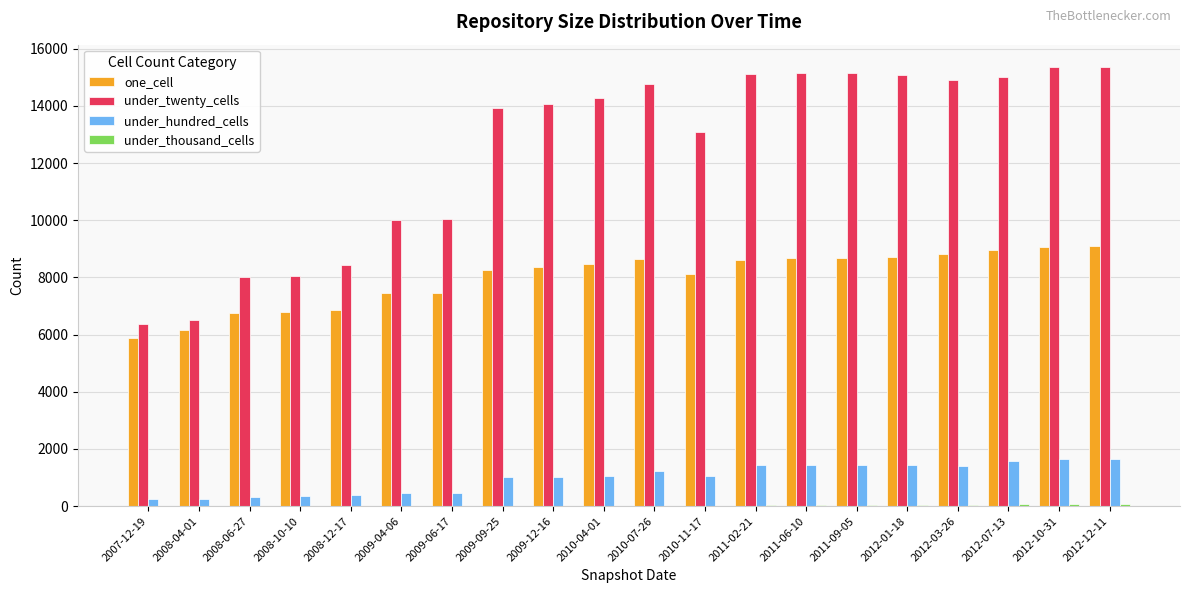

Which series has the widest spread of values?

under_twenty_cells